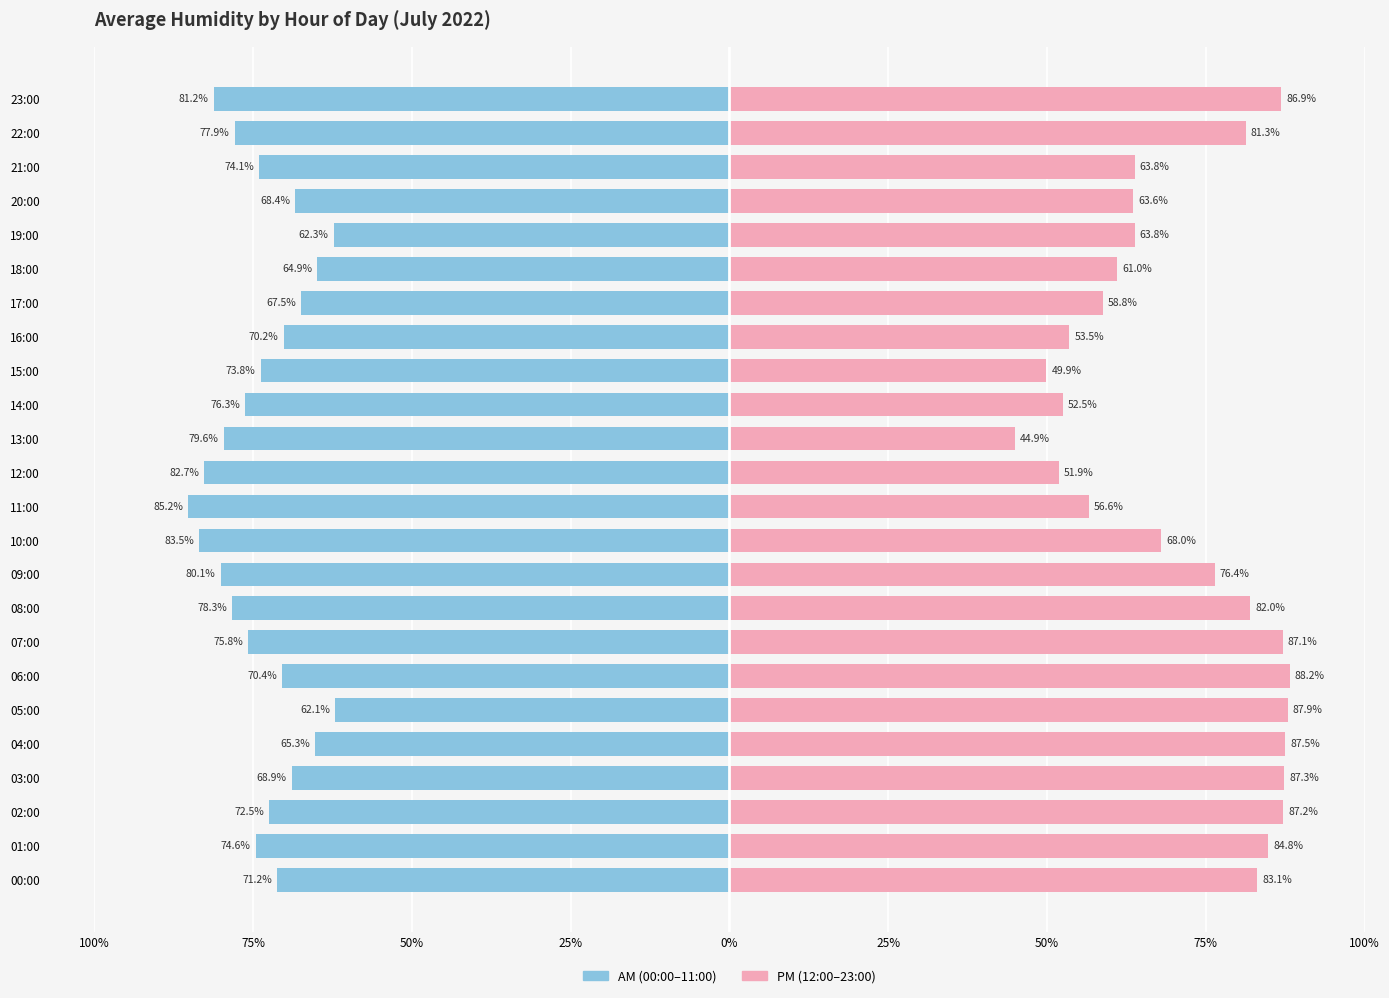

The Mean Humidity (AM hours) series shows -34.4 at 00:00. True or false?

False